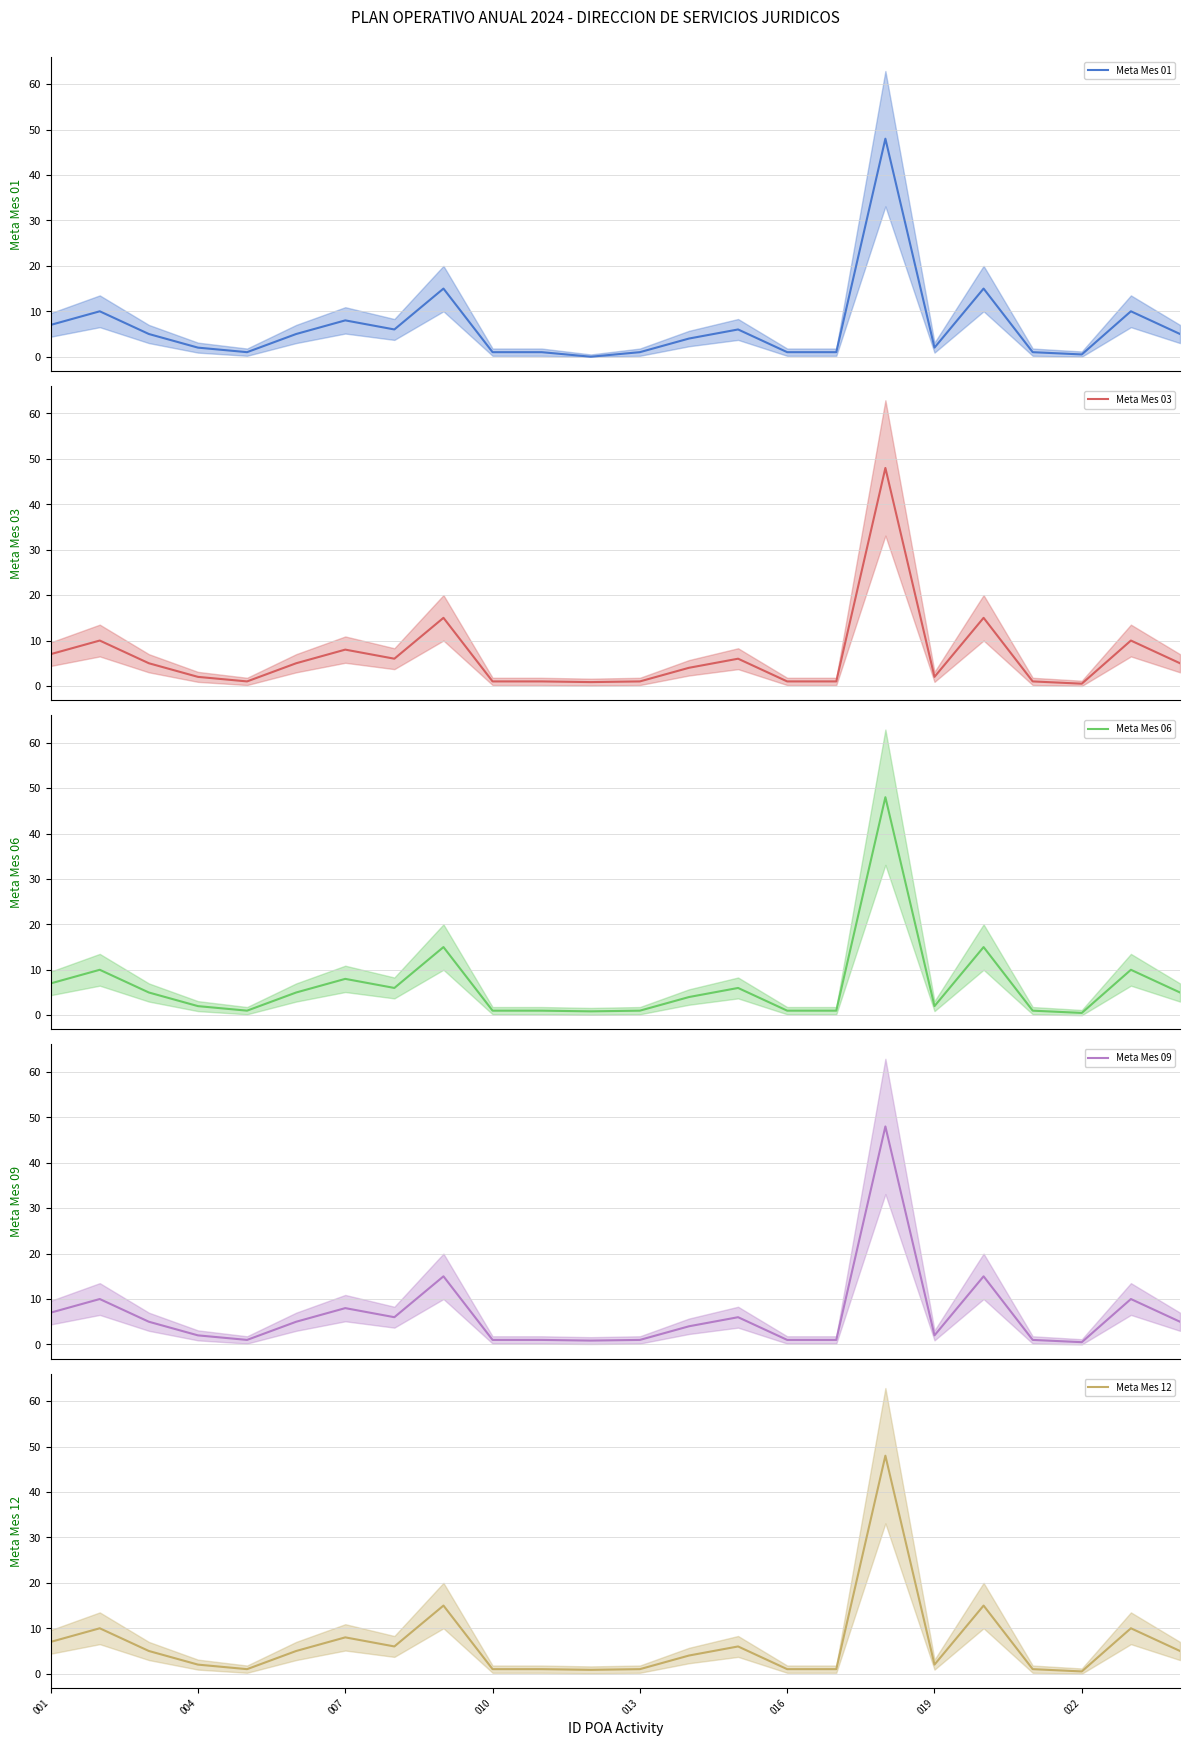

What is the minimum value for Meta Mes 12?

0.5